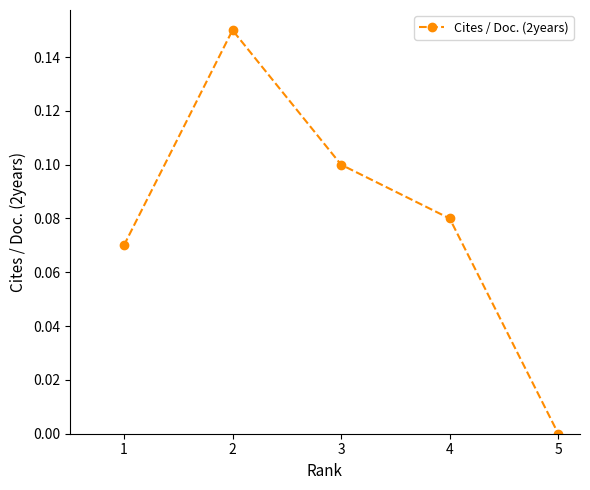

Does the chart have visible grid lines?

No